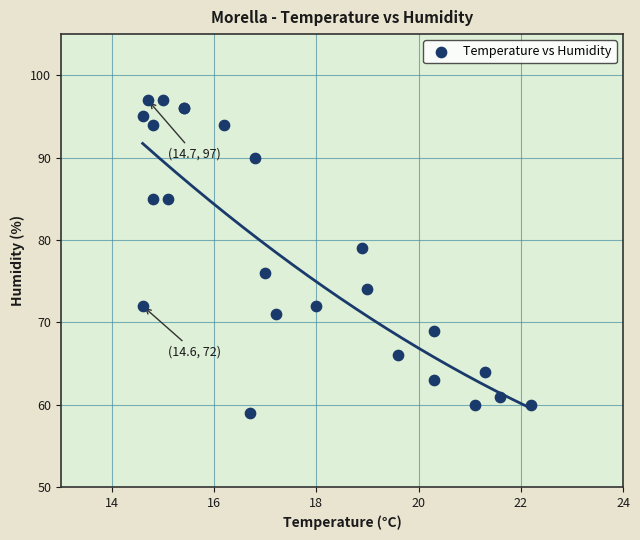

What Y value in the scatter plot is closest to 78?

79